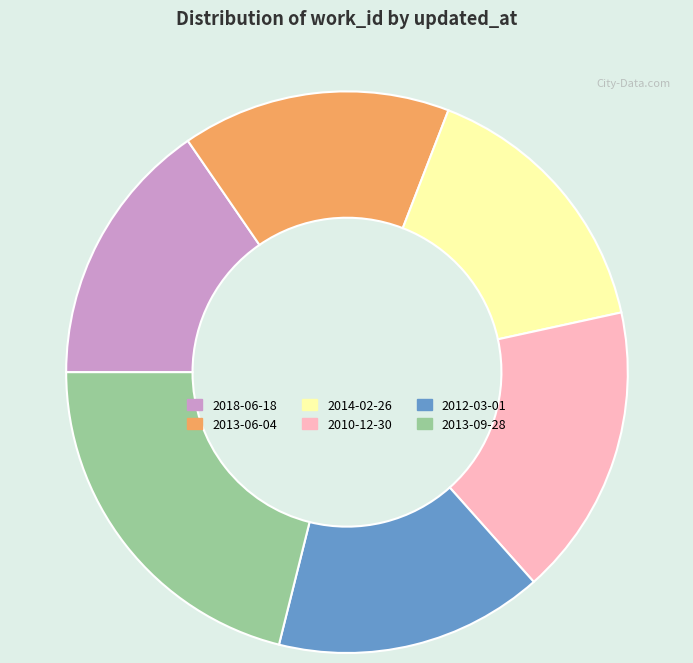

Do 2012-03-01 and 2018-06-18 together represent more than half of the pie?

No